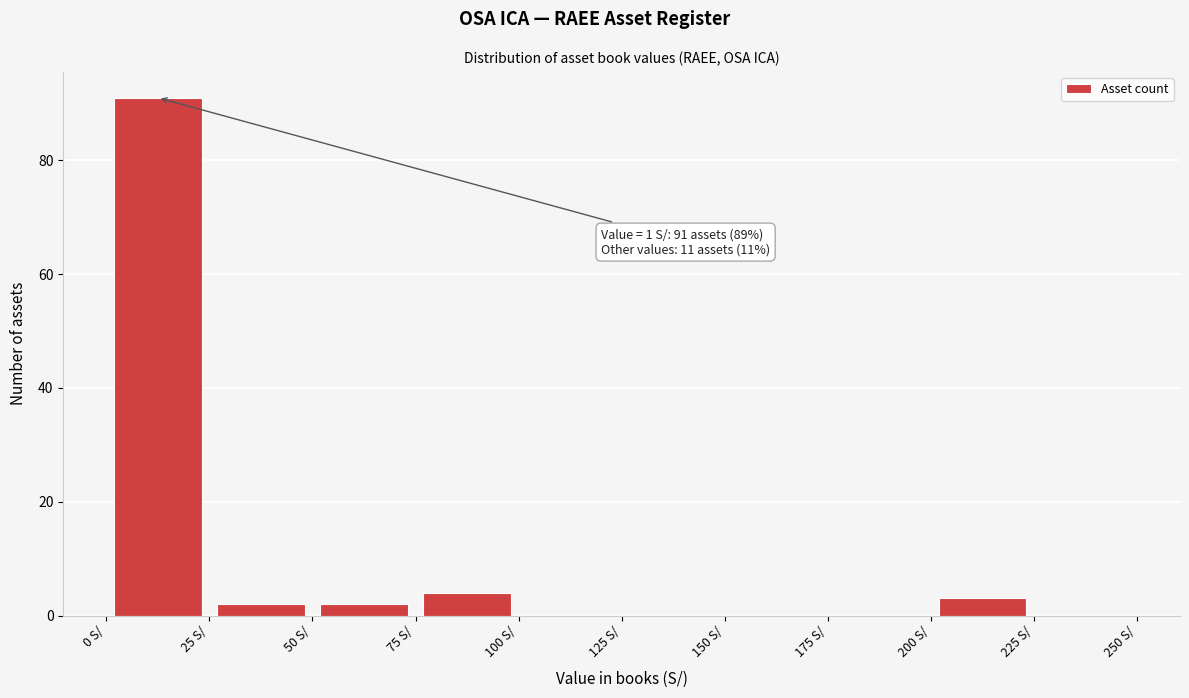

Which range on the x-axis has the tallest bar?

0 to 25